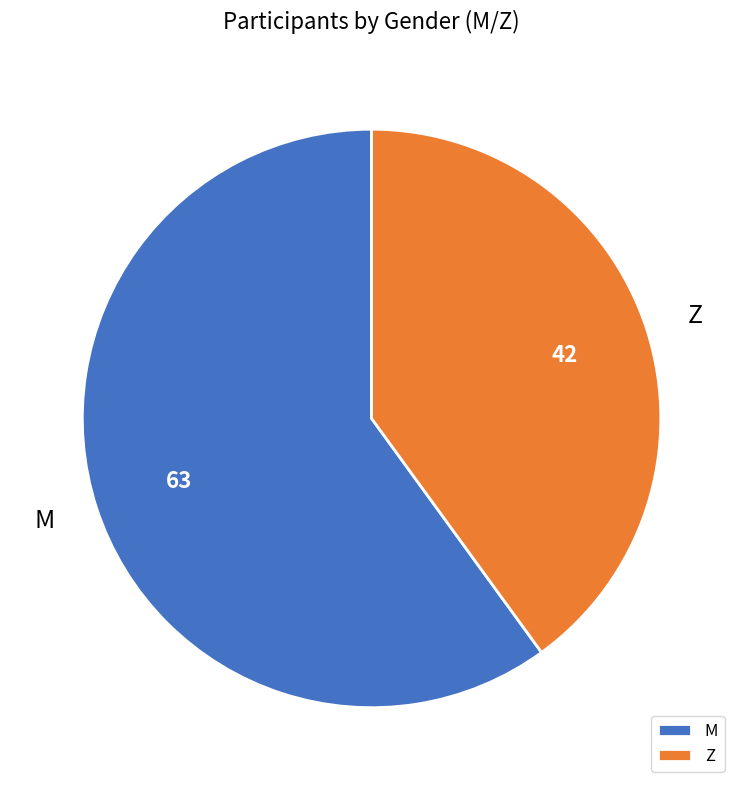

Approximately how many times larger is the value at Z compared to M?

0.7